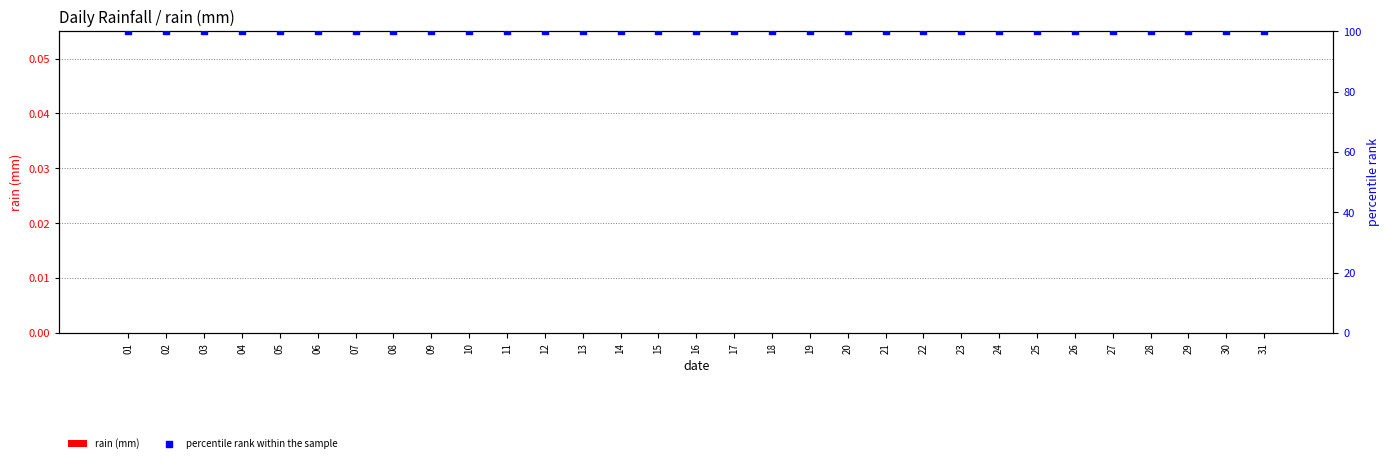

What is the total value across all series at 16?

100